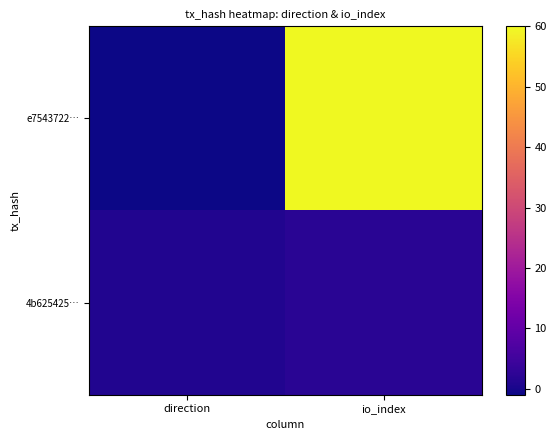

Between direction and io_index, which is larger?

io_index